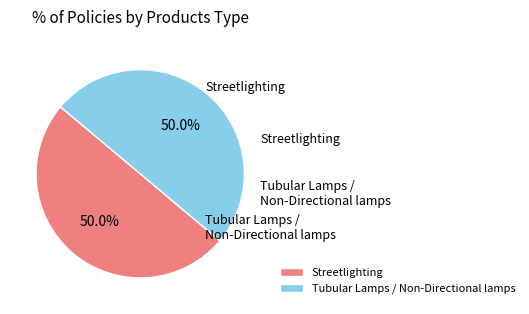

Count the number of slices in the pie.

2